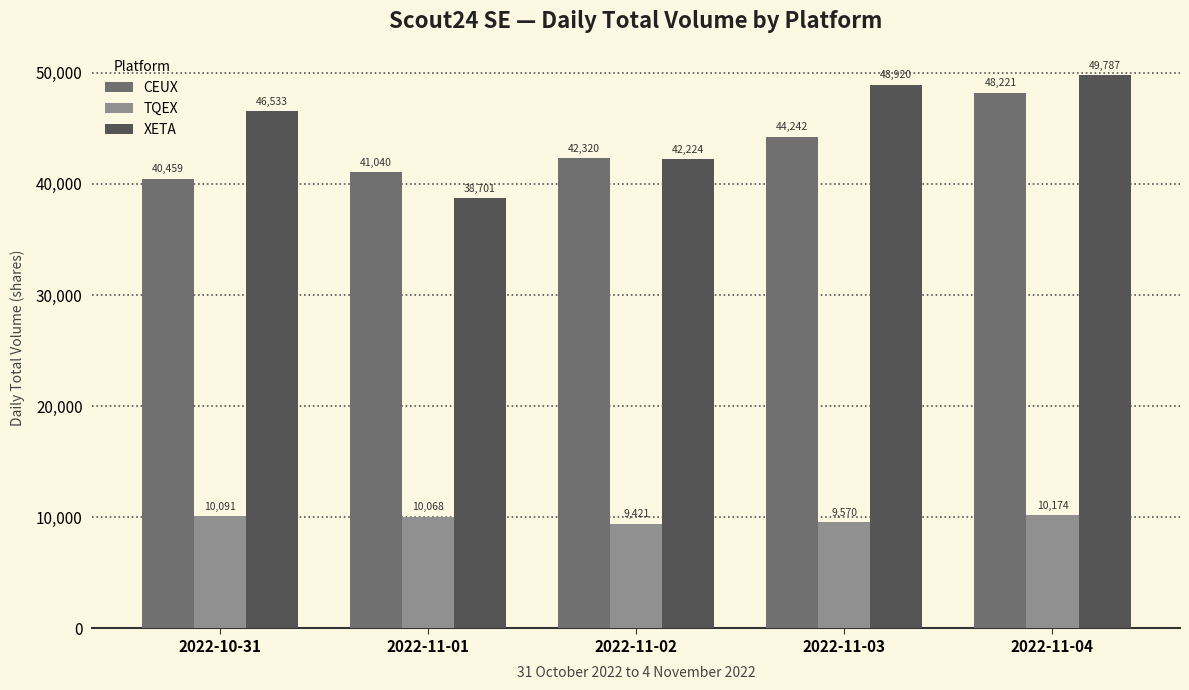

What is the minimum value shown in the chart?

9421